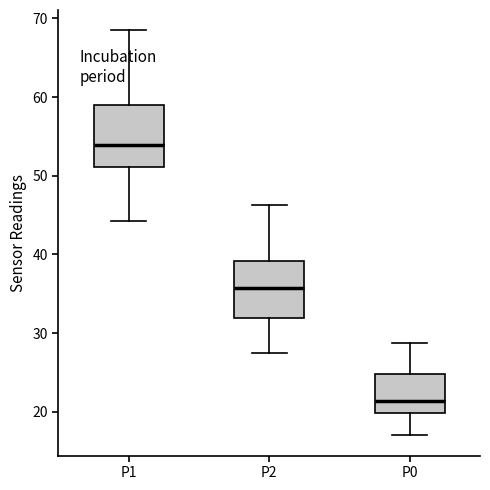

Which box's median line is the highest?

P1